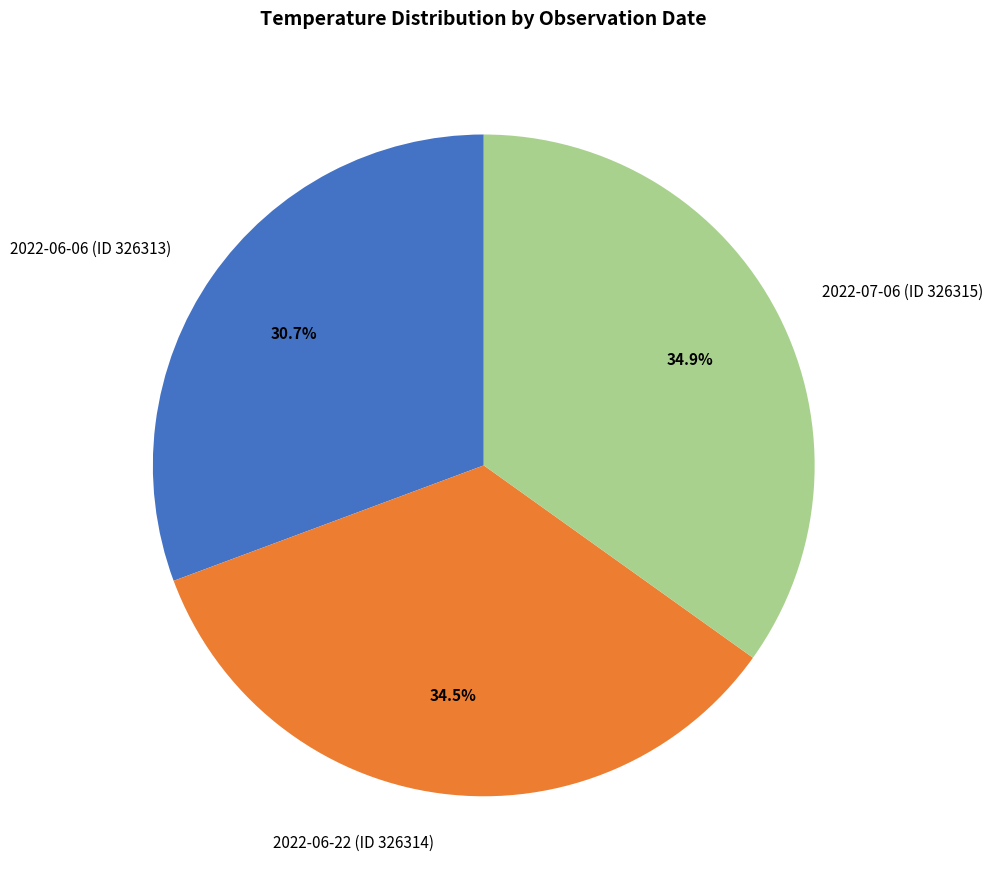

Is the sum of 2022-06-22 (ID 326314) and 2022-07-06 (ID 326315) greater than half?

Yes